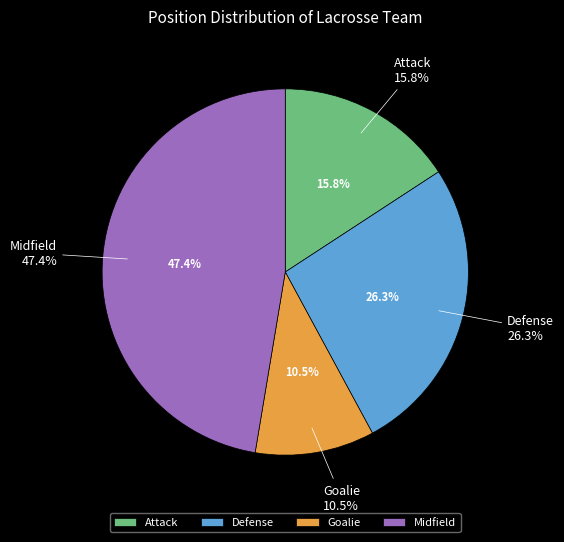

Which slice is the smallest?

Goalie